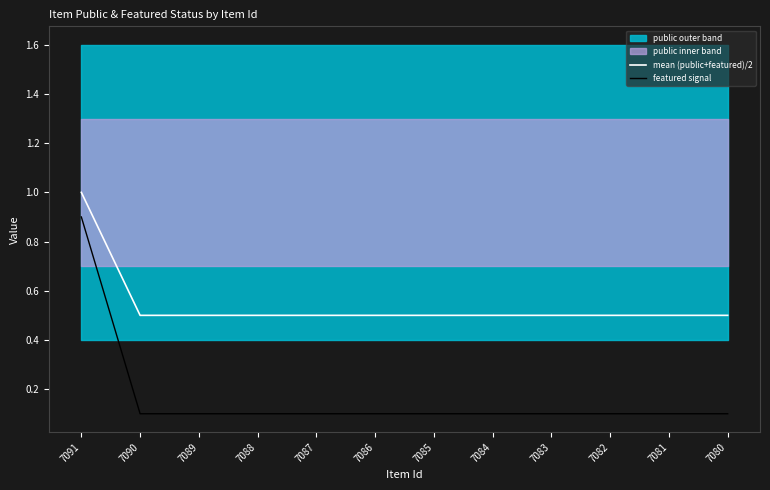

What is the total value across all series at 7084?

0.6